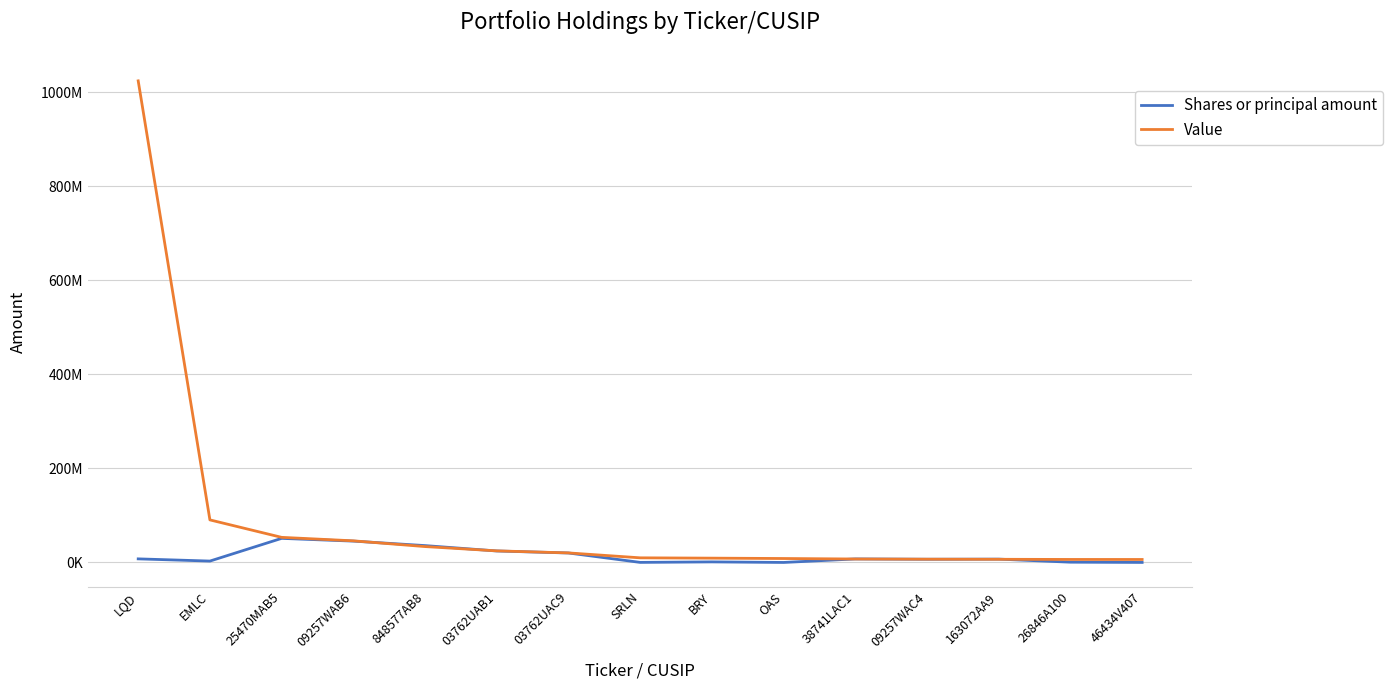

What are all the series names shown in the legend?

Shares or principal amount, Value